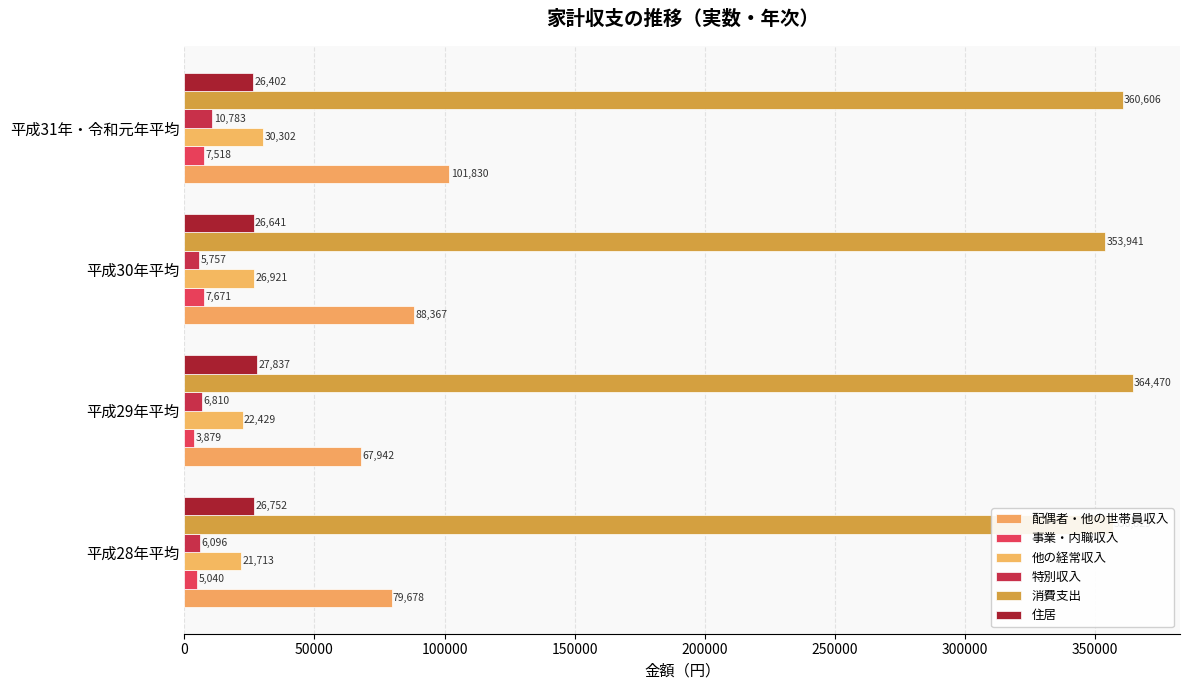

Reading left to right, what are all the values shown in this chart?

配偶者・他の世帯員収入: 79678	67942	88367	101830
事業・内職収入: 5040	3879	7671	7518
他の経常収入: 21713	22429	26921	30302
特別収入: 6096	6810	5757	10783
消費支出: 356829	364470	353941	360606
住居: 26752	27837	26641	26402